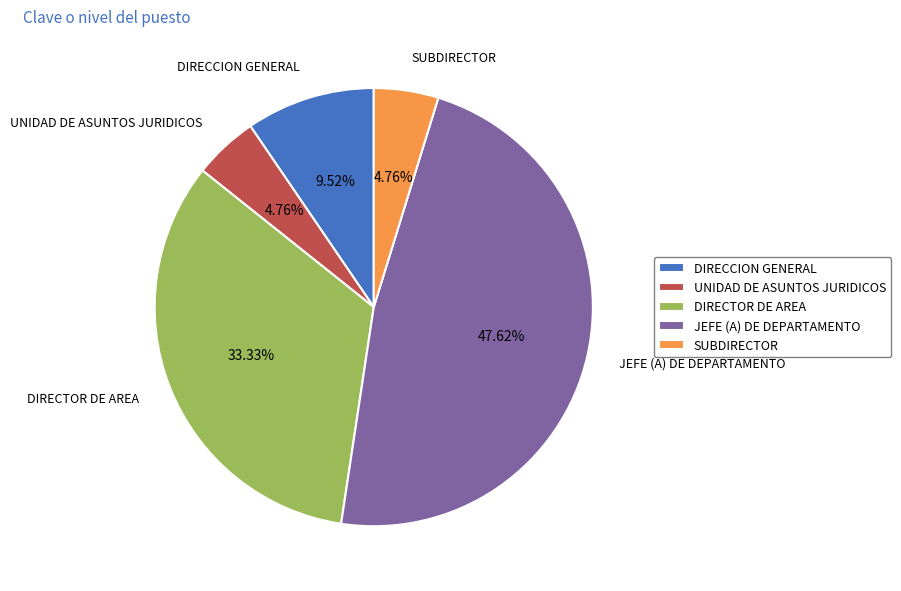

How many slices are in this pie chart?

5